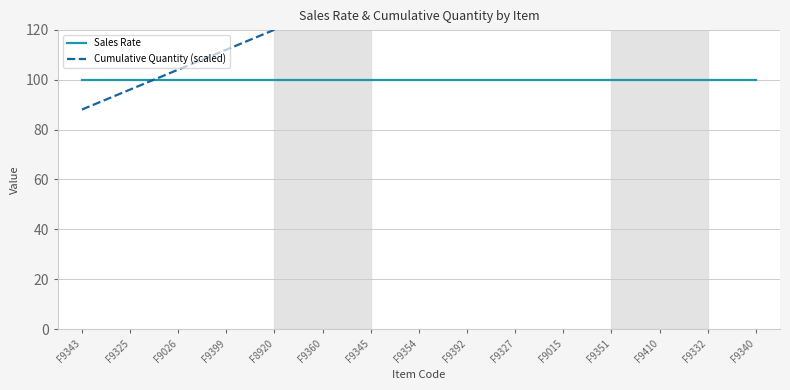

How many lines are shown in the chart?

2